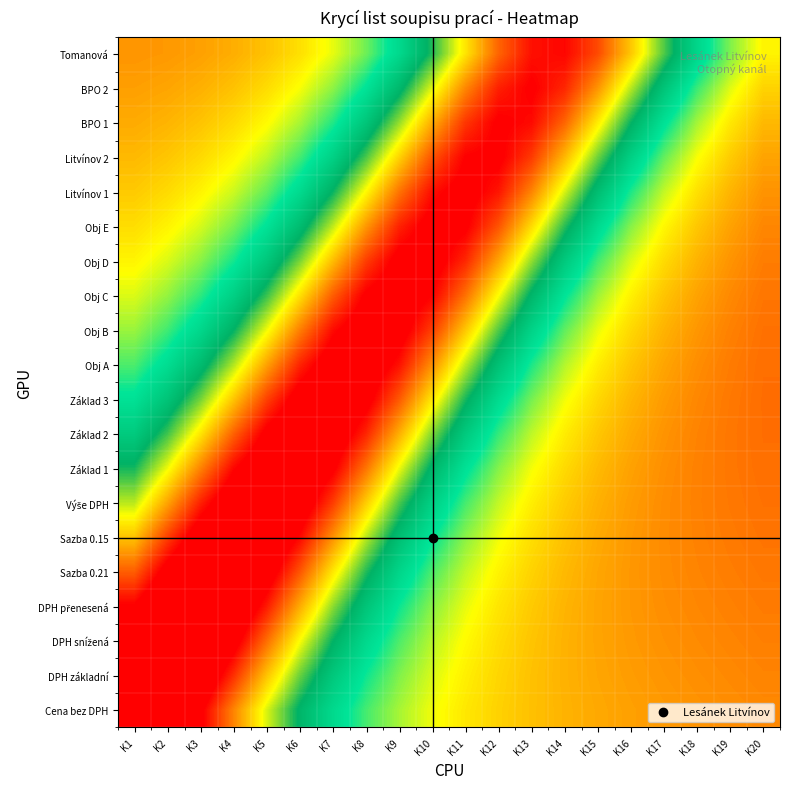

At how many categories does at least one series exceed 0?

20